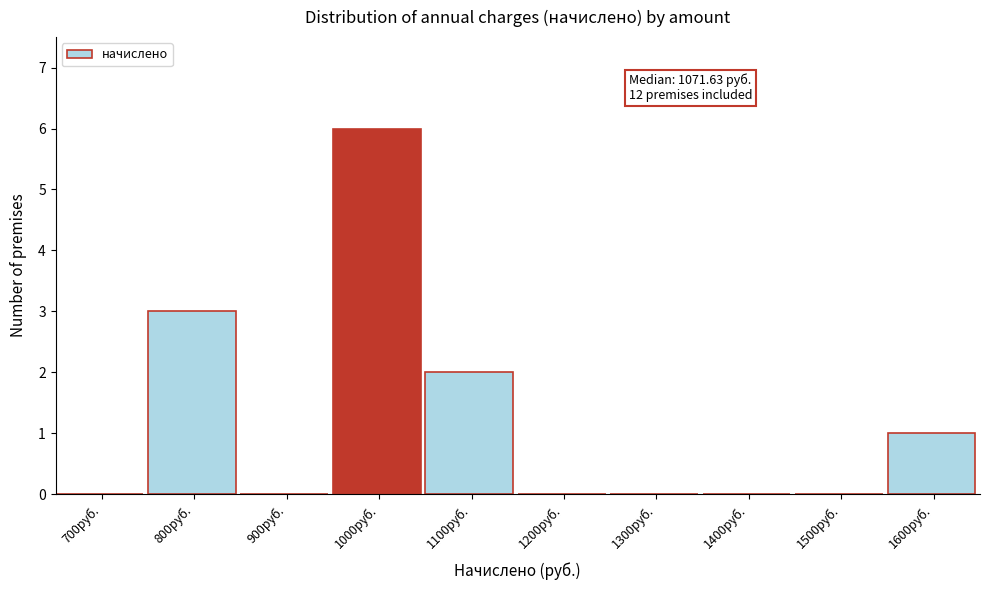

Reading left to right, what are all the values shown in this chart?

700руб.=0	800руб.=3	900руб.=0	1000руб.=6	1100руб.=2	1200руб.=0	1300руб.=0	1400руб.=0	1500руб.=0	1600руб.=1